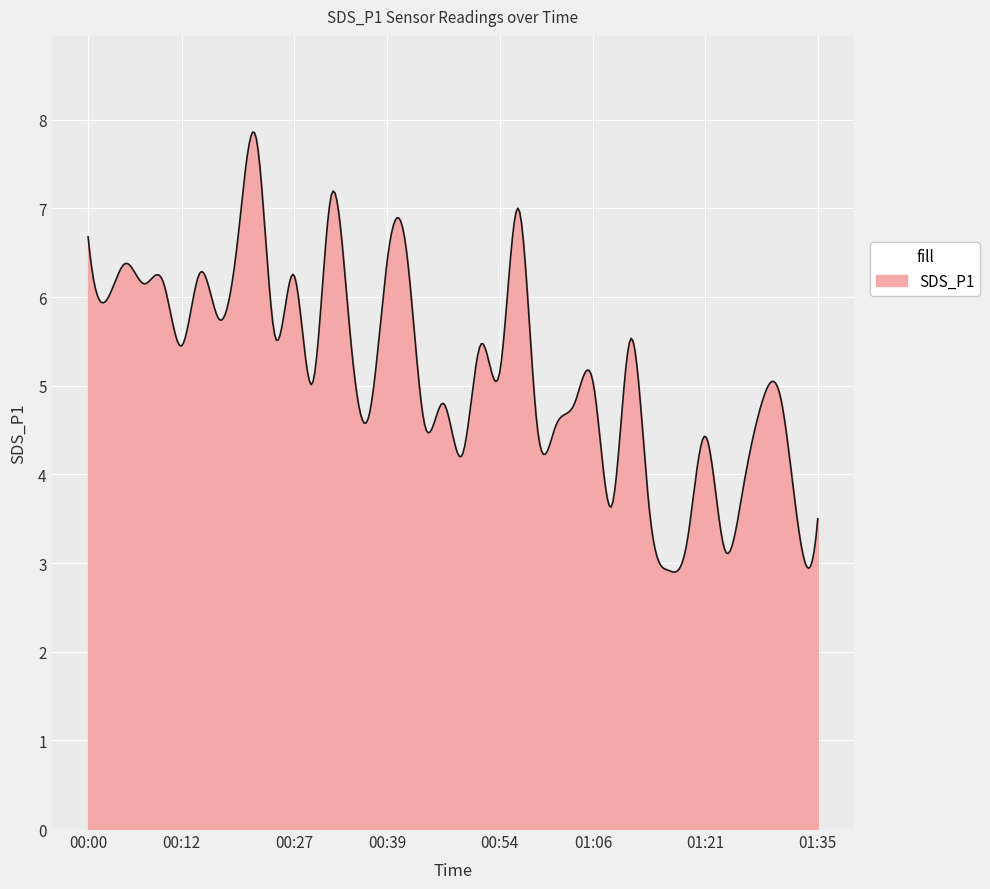

What is the smallest value displayed?

2.9